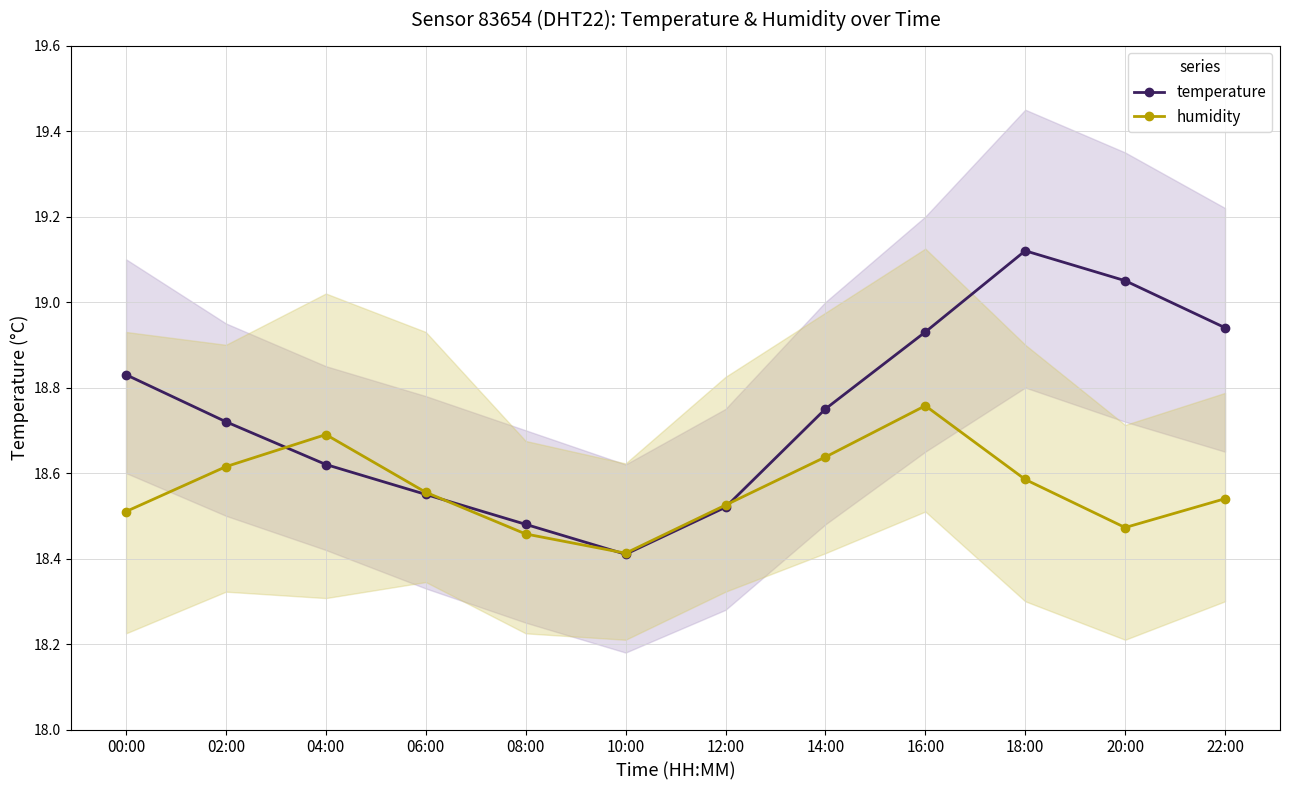

What is the sum of the temperature values at 08:00 and 10:00?

36.9